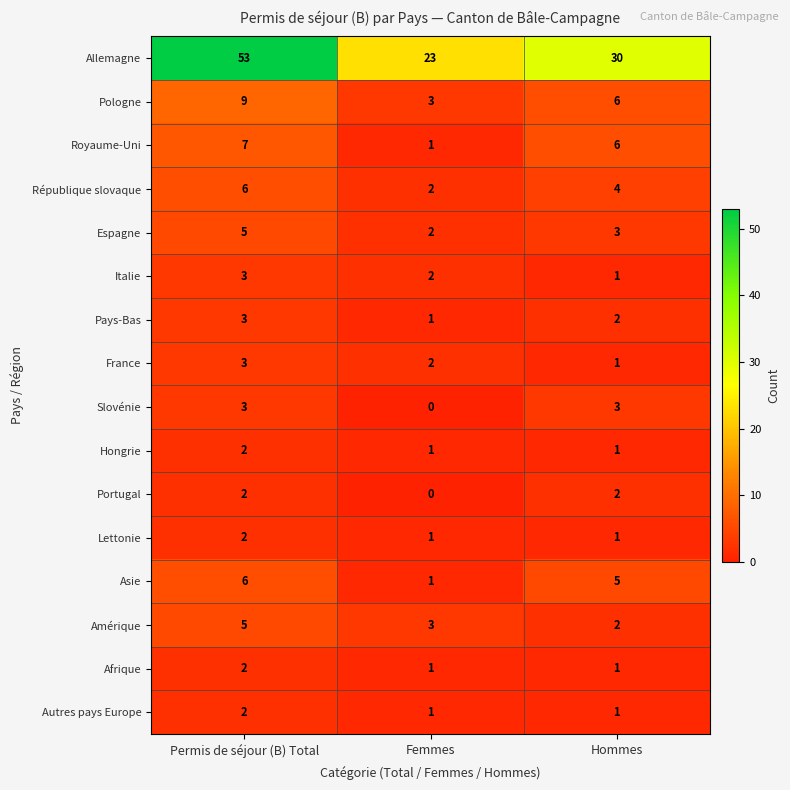

True or false: Pologne has a value of 3 at Femmes.

True